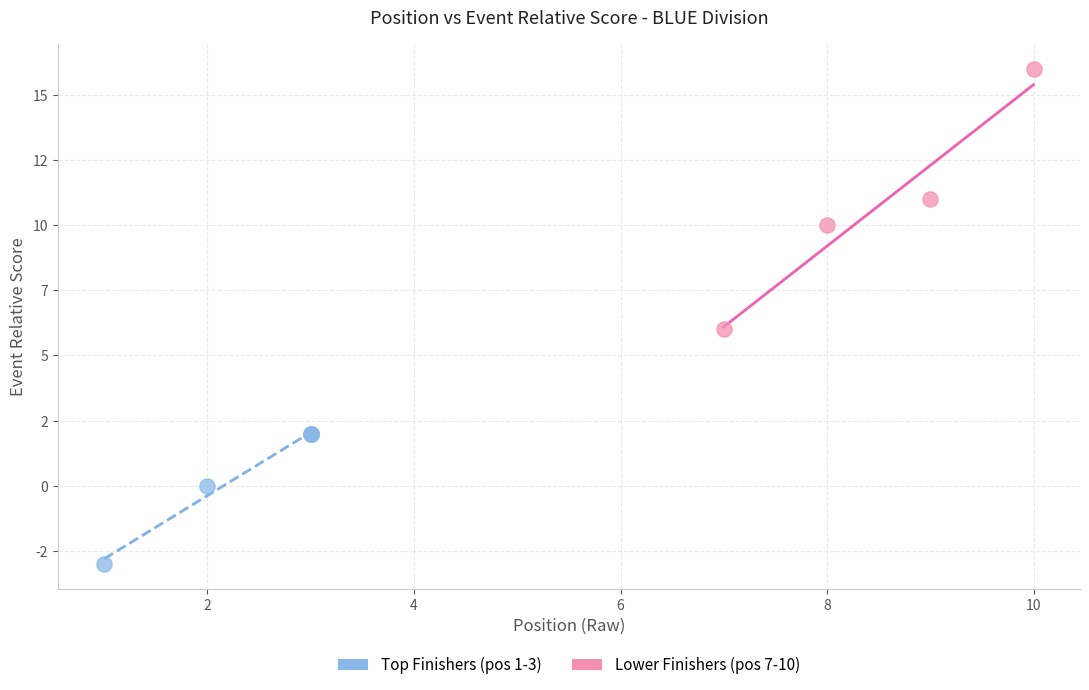

What are all the series names shown in the legend?

Top Finishers (pos 1-3), Lower Finishers (pos 7-10)